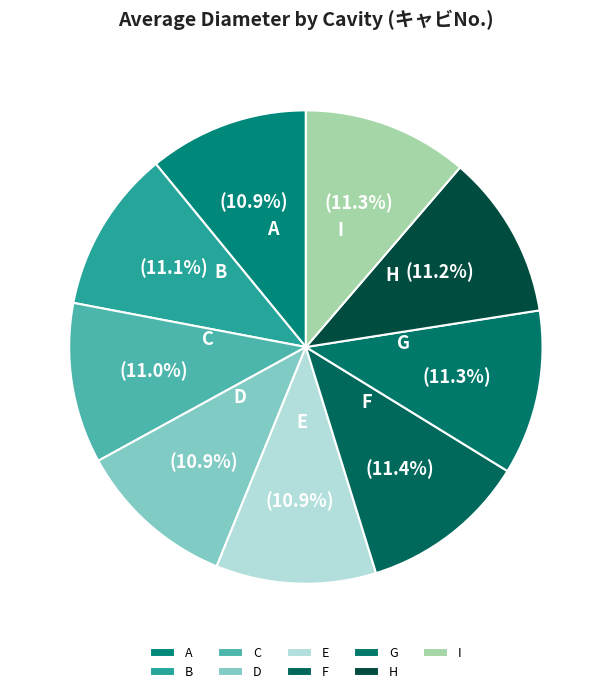

How much of the chart is everything except E?

89.1%